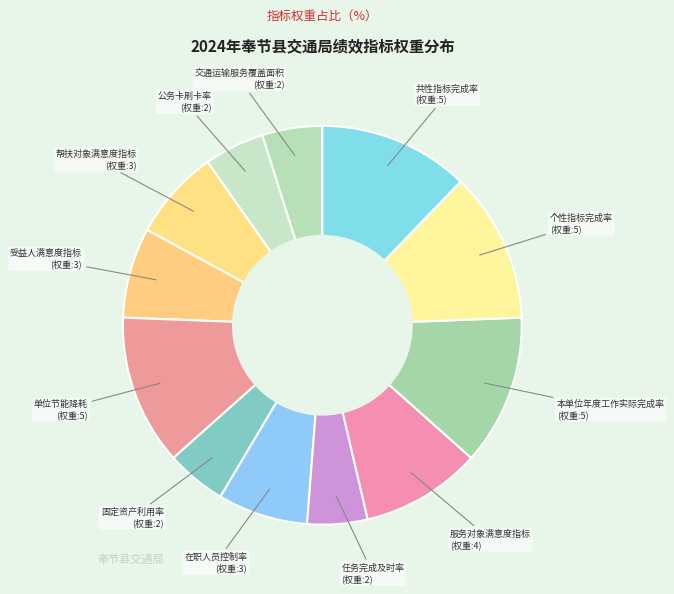

How many segments does this pie chart have?

12